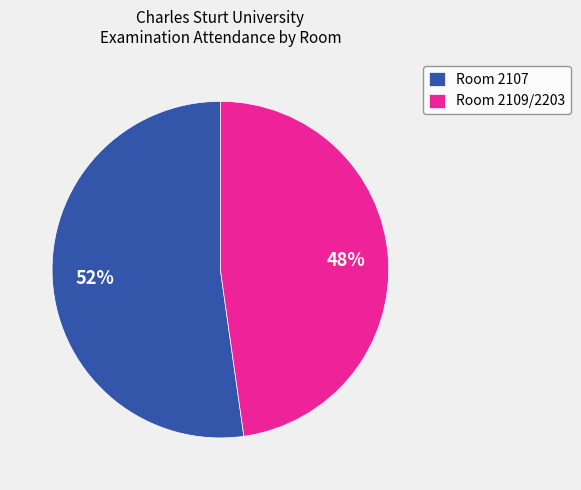

Do Room 2107 and Room 2109/2203 together represent more than half of the pie?

Yes